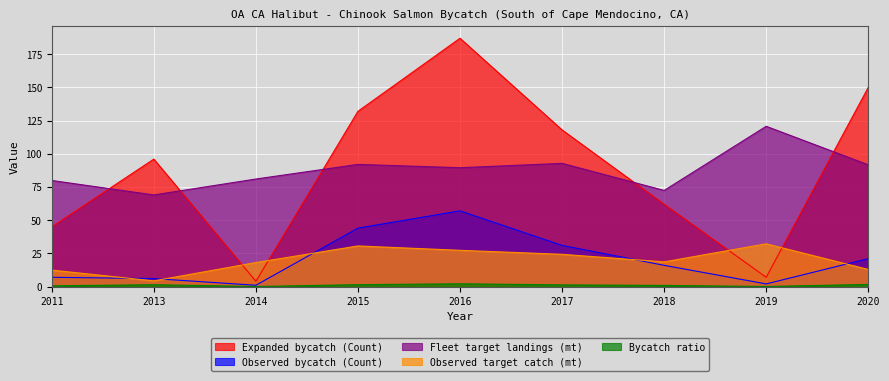

True or false: Bycatch ratio and Observed bycatch (Count) cross at least once.

False